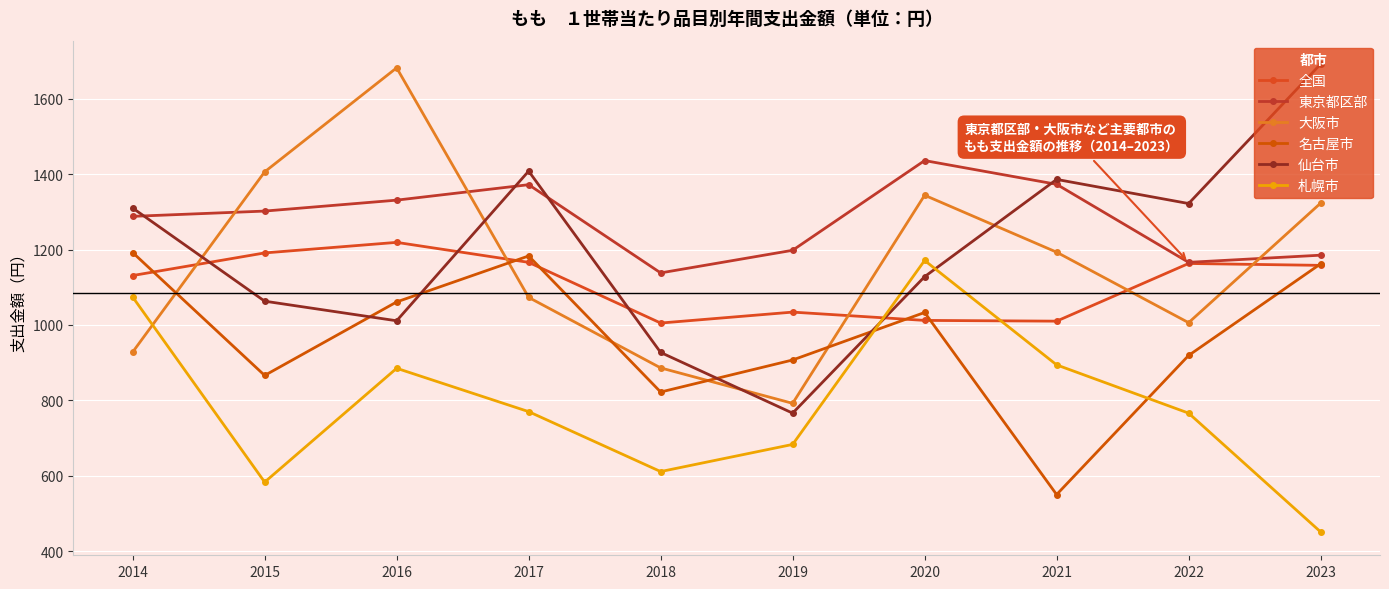

What is the minimum value shown in the chart?

451